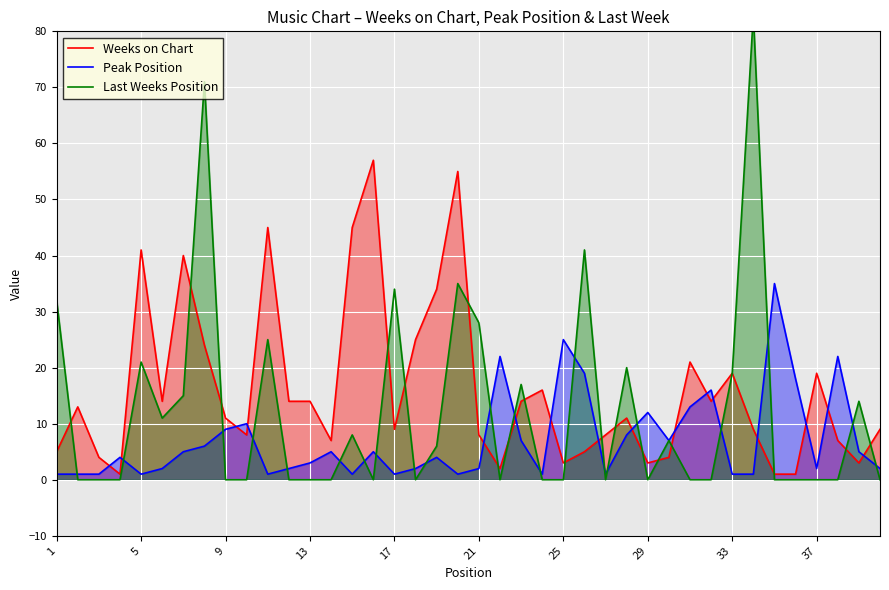

What is the maximum value for Peak Position?

35